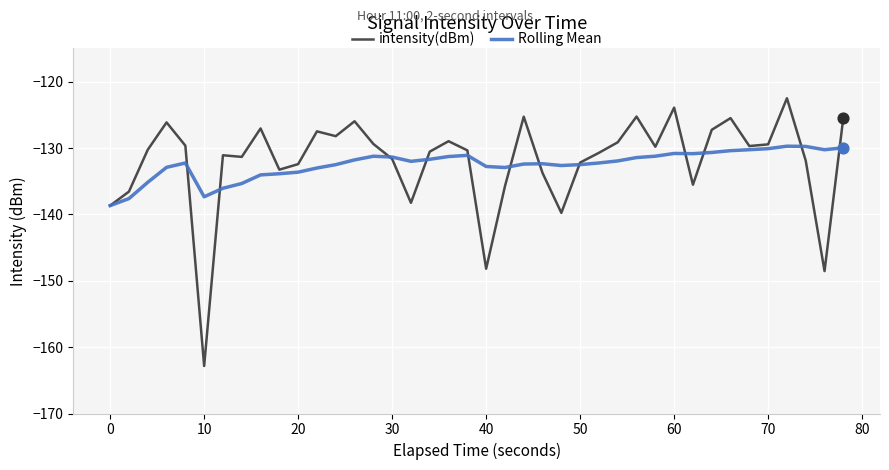

What is the smallest value displayed?

-162.8